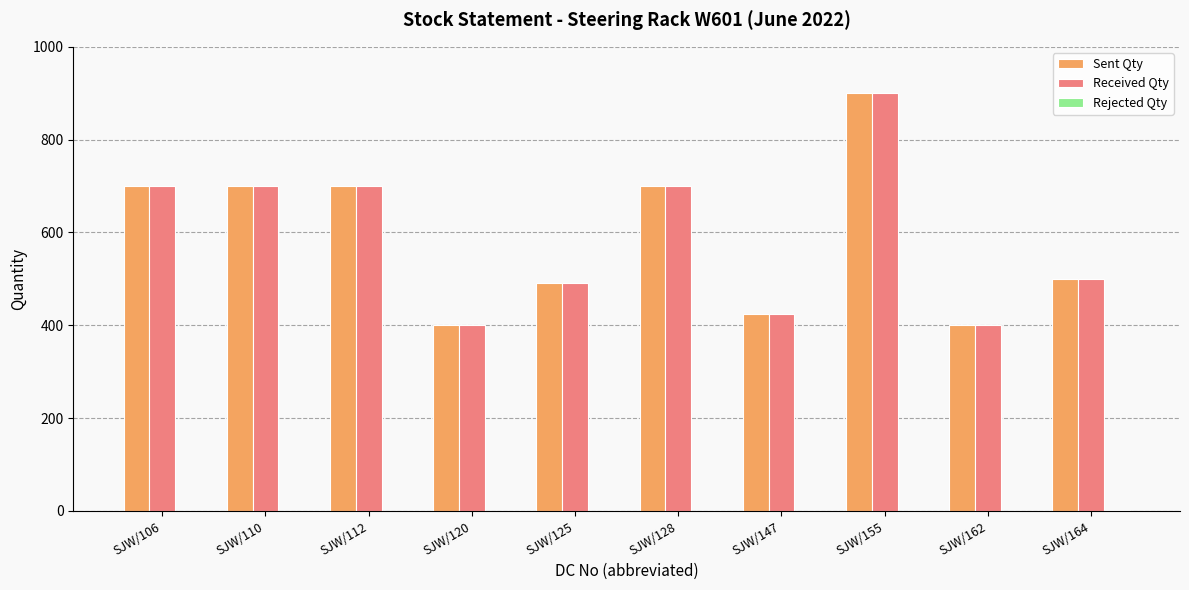

How many distinct data groups are displayed?

3